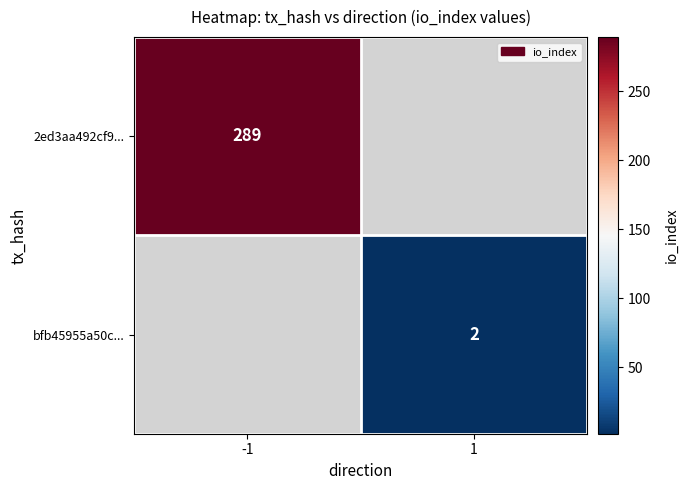

How many series are shown in this chart?

2